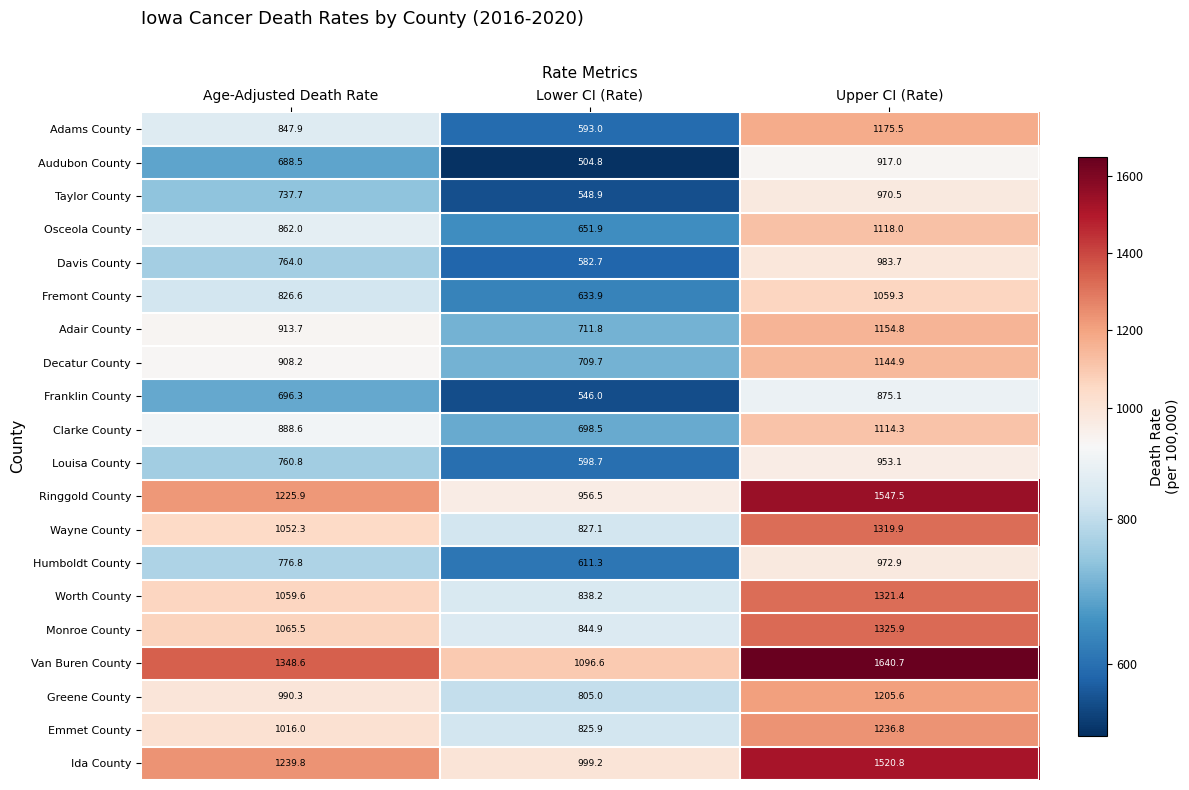

What is the sum of all Taylor County values?

2257.1